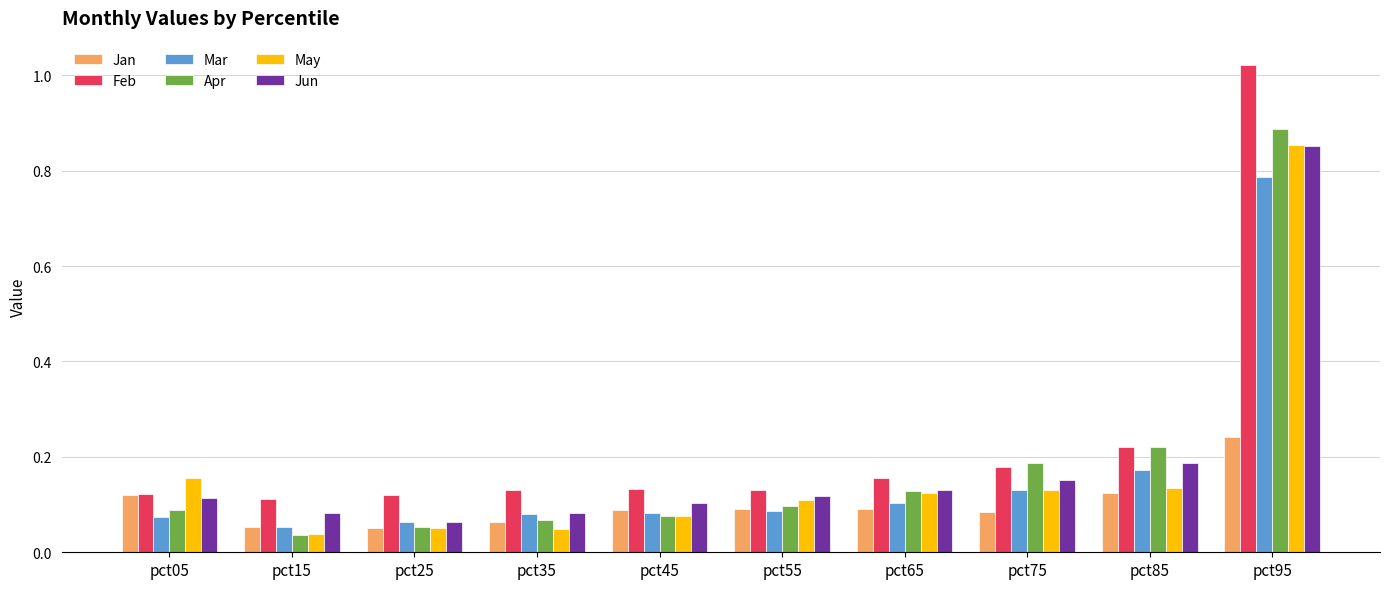

Which series has the largest range (max minus min)?

Feb